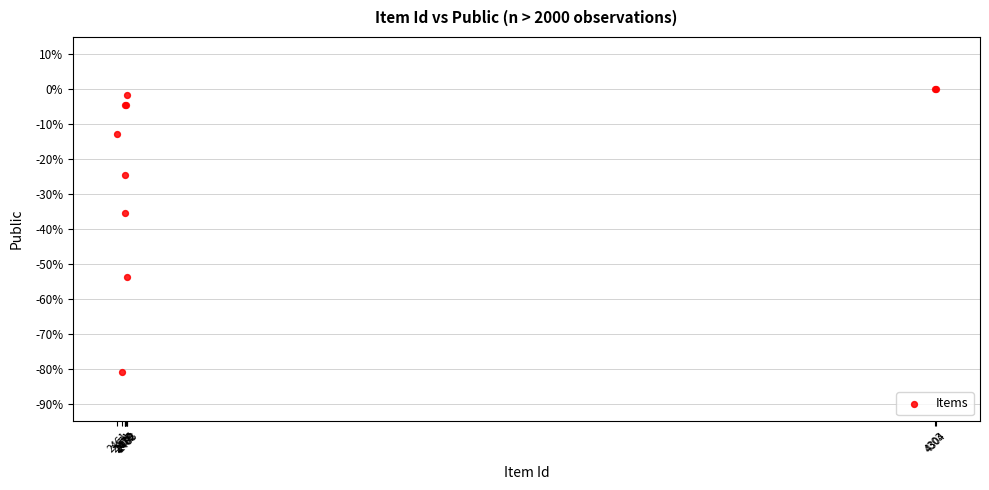

What Y value in the scatter plot is closest to -40?

-35.2